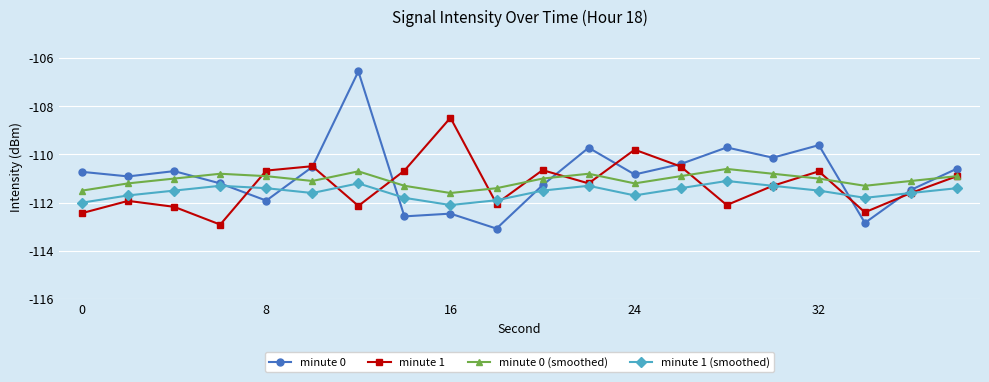

Which series has the widest spread of values?

minute 0